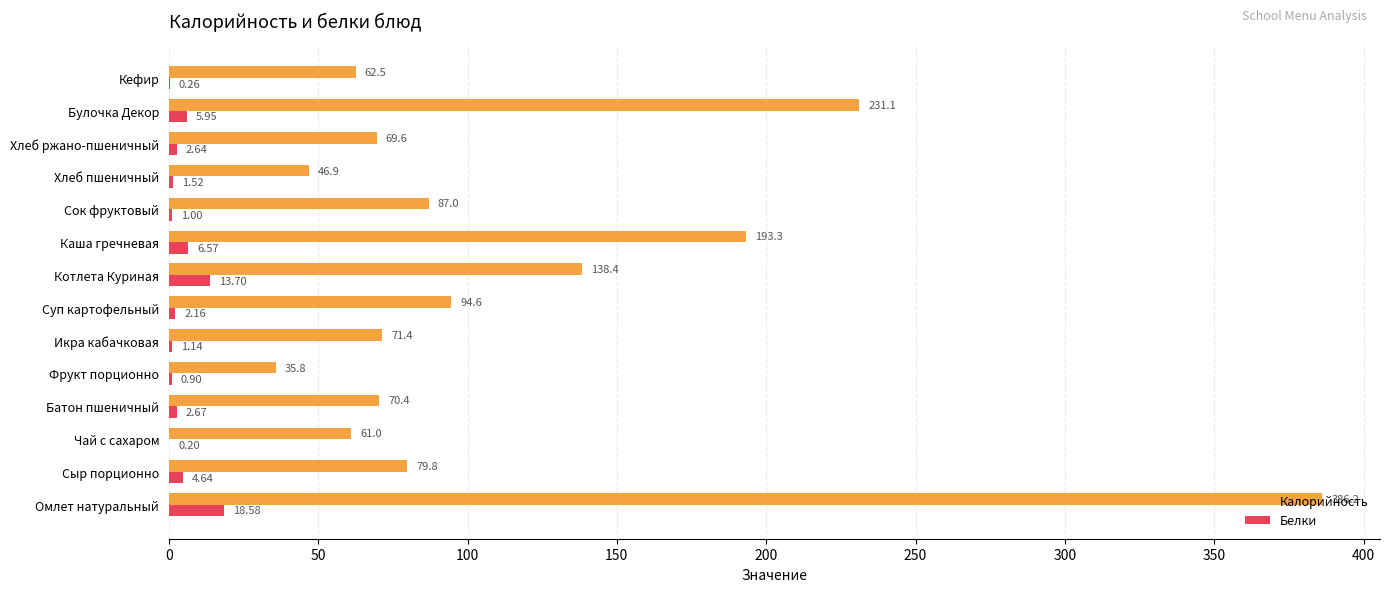

What is the total value across all series at Булочка Декор?

237.1